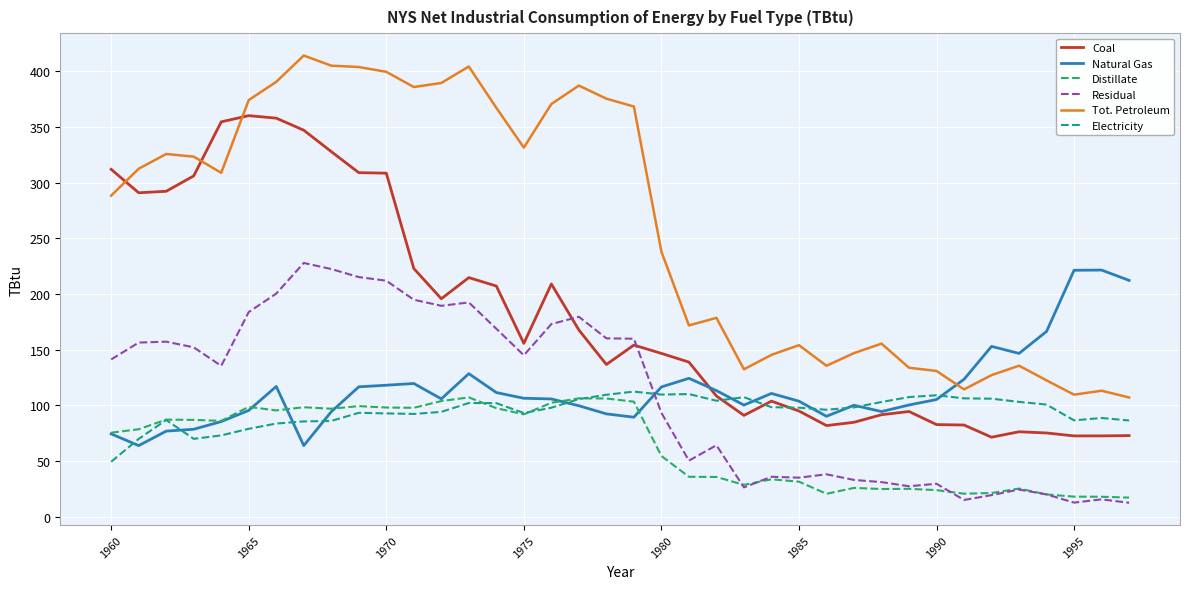

What is the highest value of the Coal series?

360.1